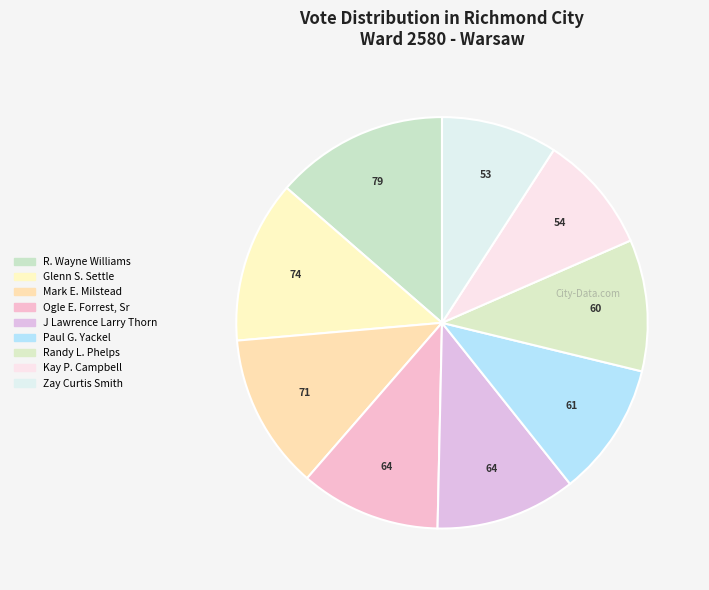

Which category has the smallest portion of the pie?

Zay Curtis Smith